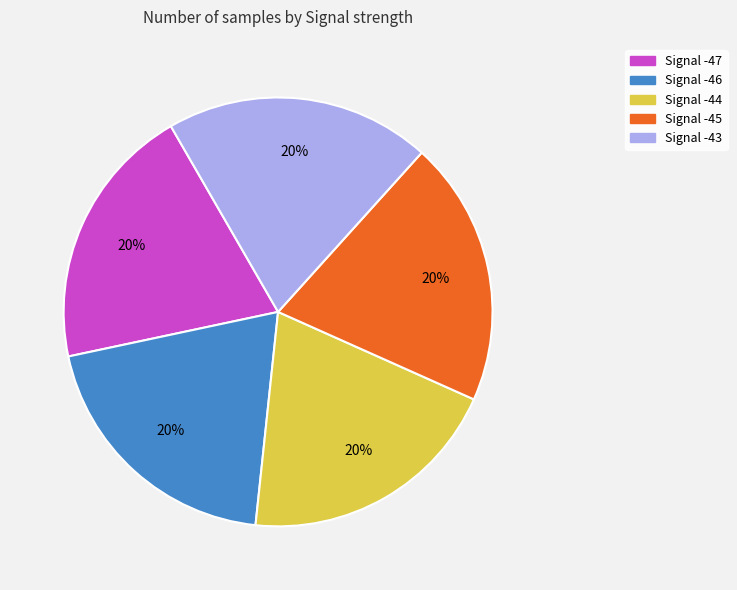

To the nearest percent, what is the average slice percentage?

20%